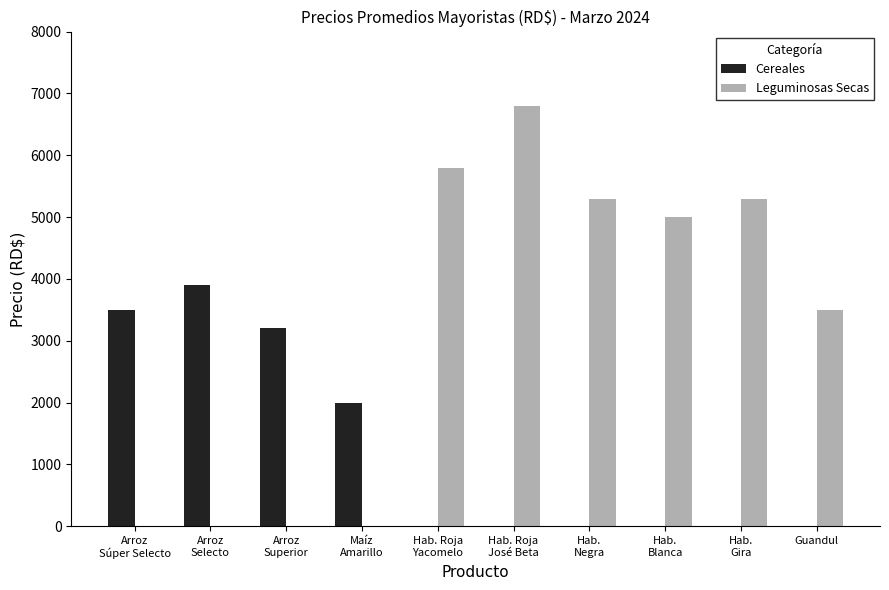

What is the sum of all Leguminosas Secas values?

31700